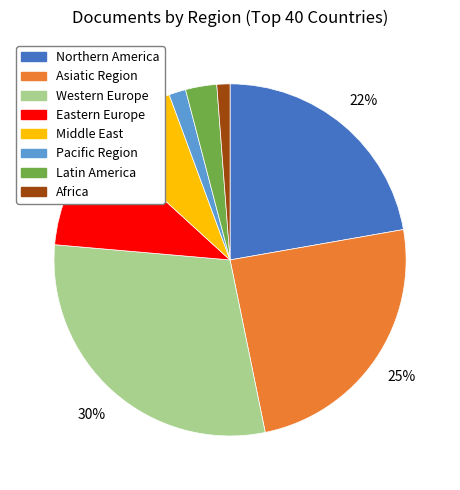

Is there any slice that represents more than half of the pie?

No